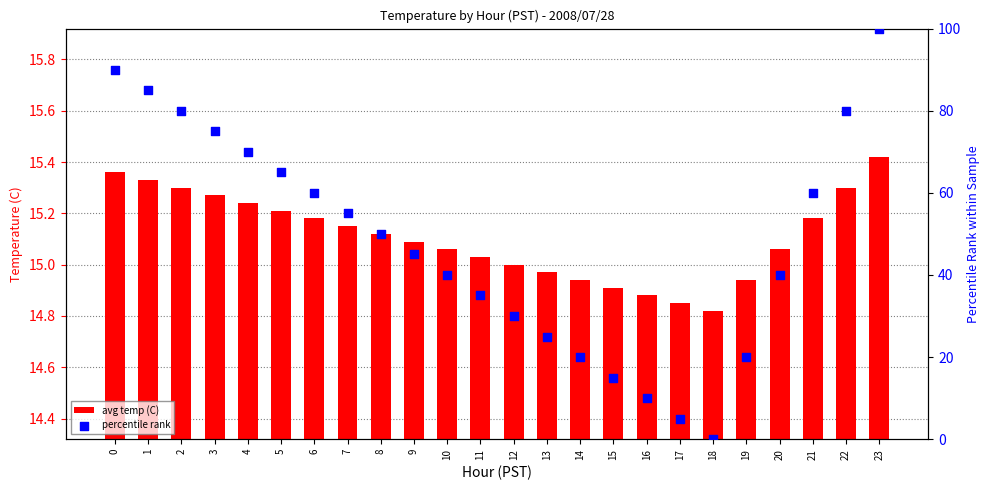

What are all the series names shown in the legend?

avg temp (C), percentile rank